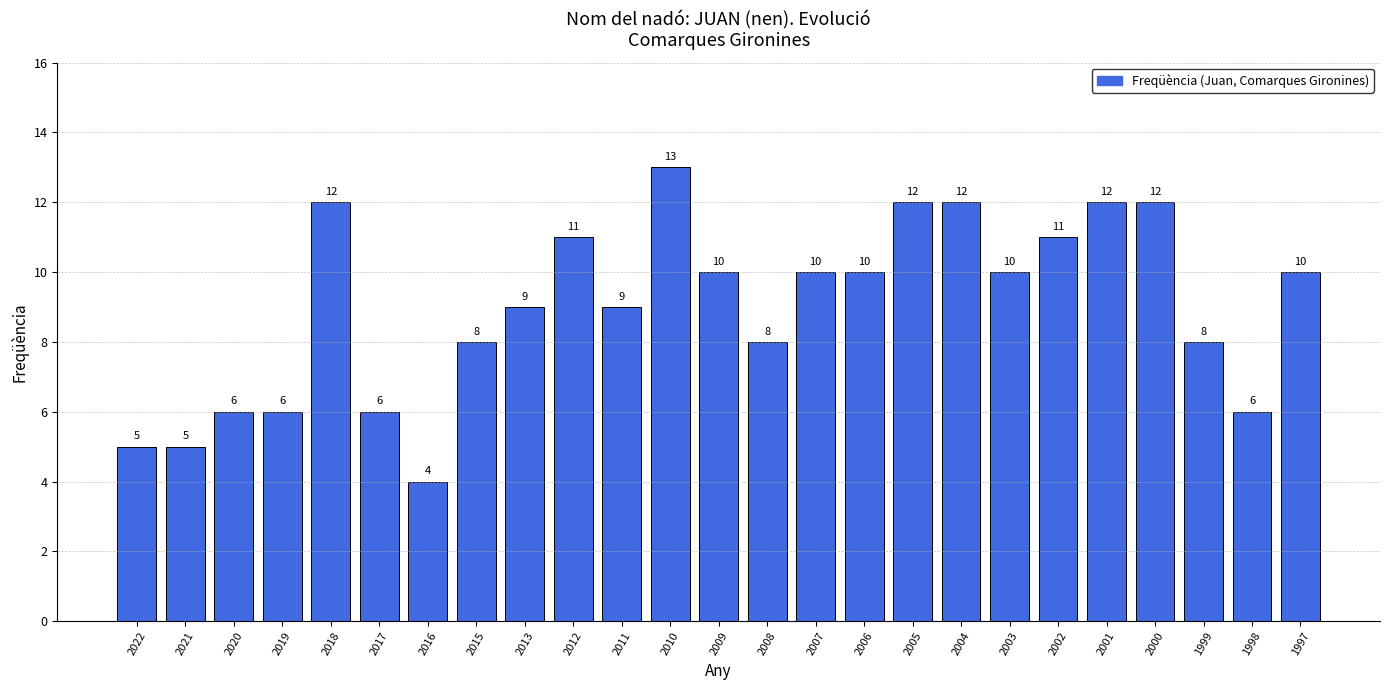

Between 2016 and 2017, which is larger?

2017